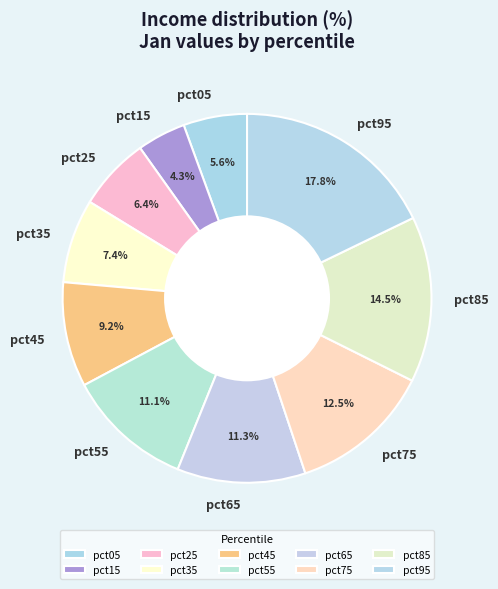

What is the largest slice in the pie chart?

pct95